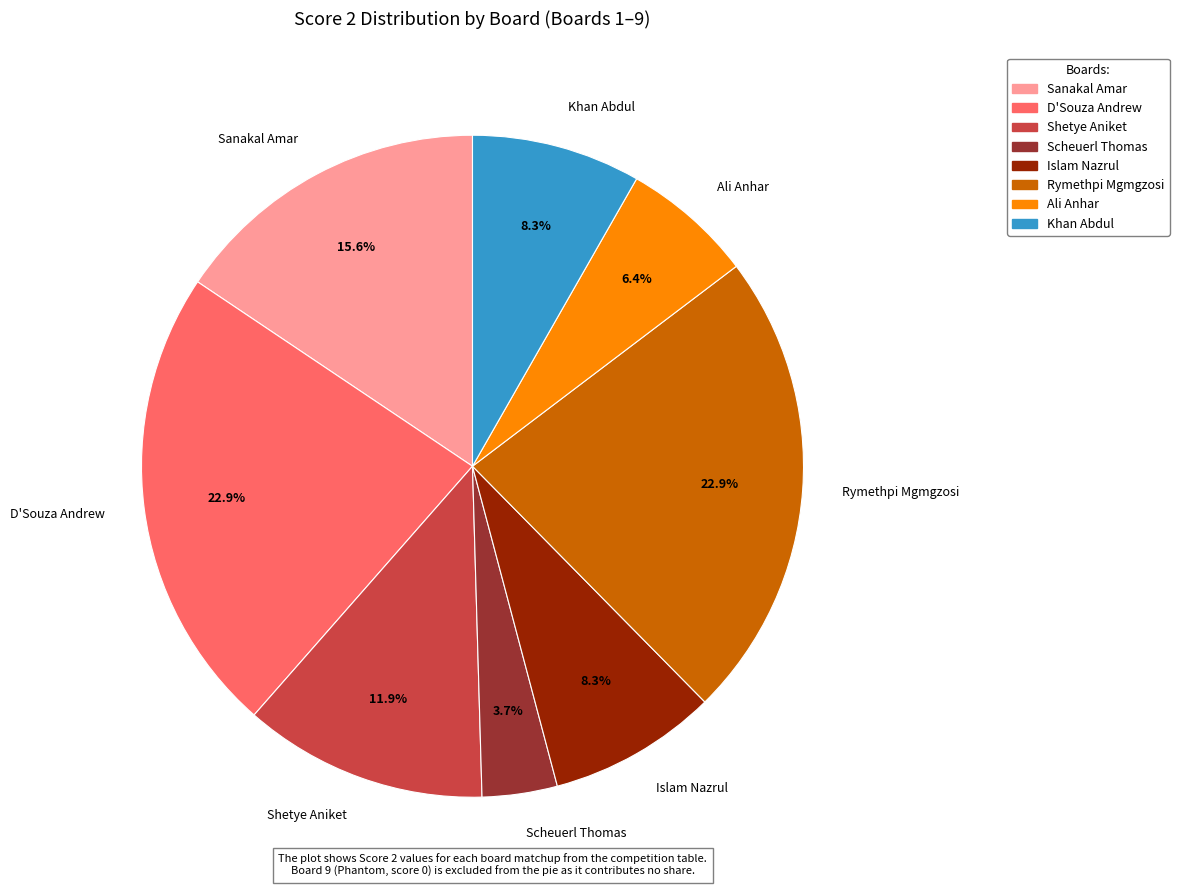

To the nearest percent, what is the difference between the largest and smallest slice percentages?

19%